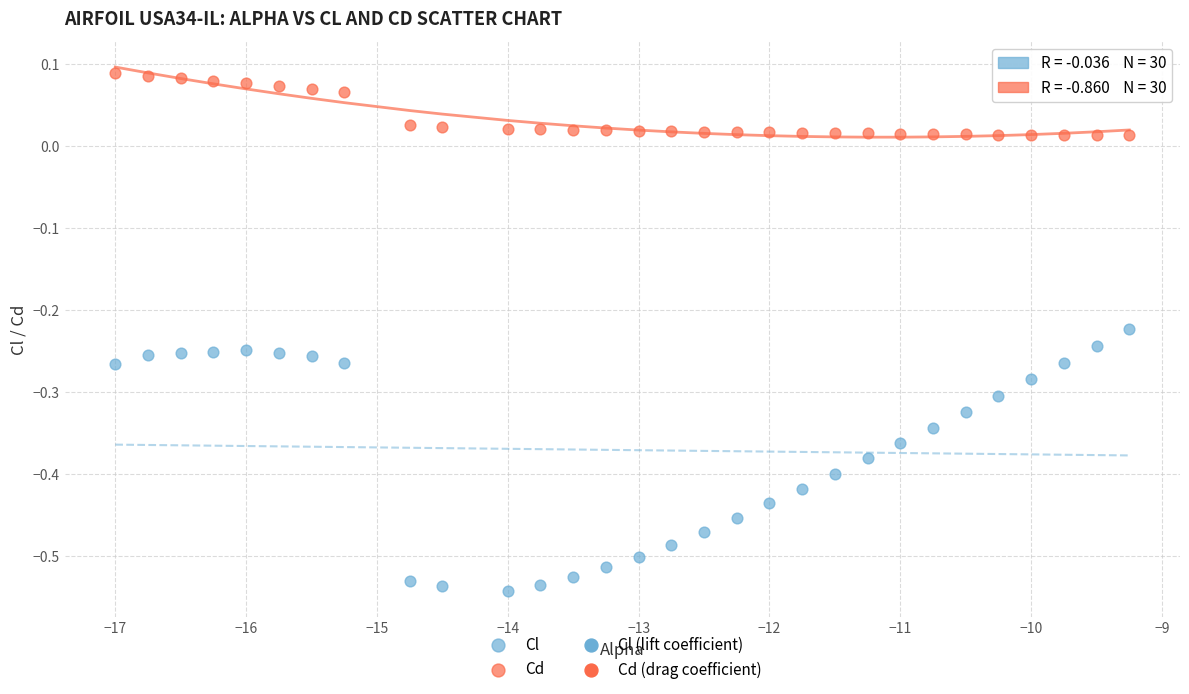

Across all data points, what is the range of Y values (max minus min)?

0.6